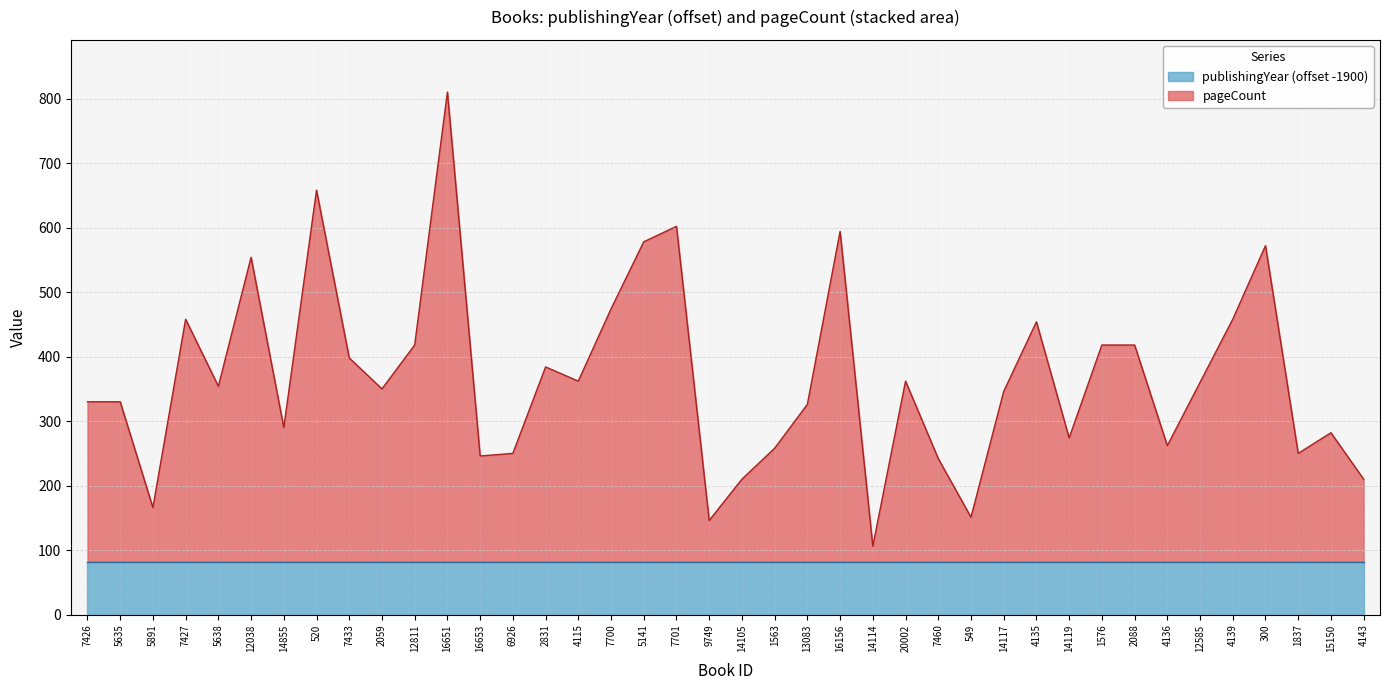

Which has a higher value, 7700 or 7433?

7700